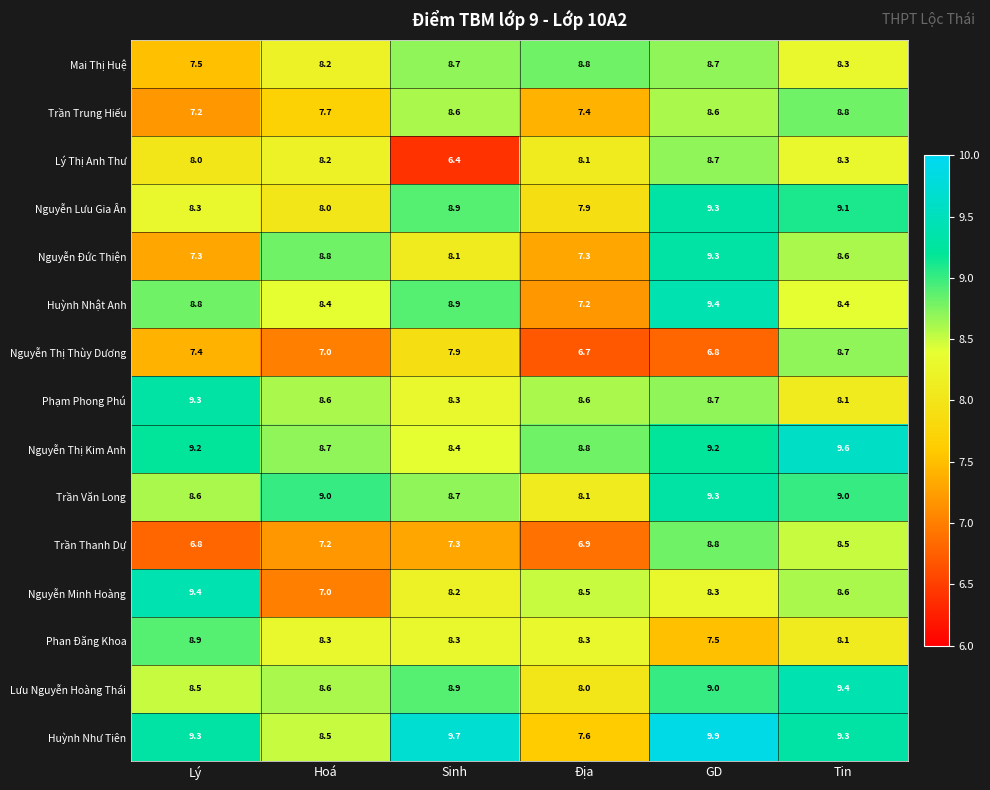

What is the difference between the maximum and second lowest values in the Huỳnh Nhật Anh series?

1.0